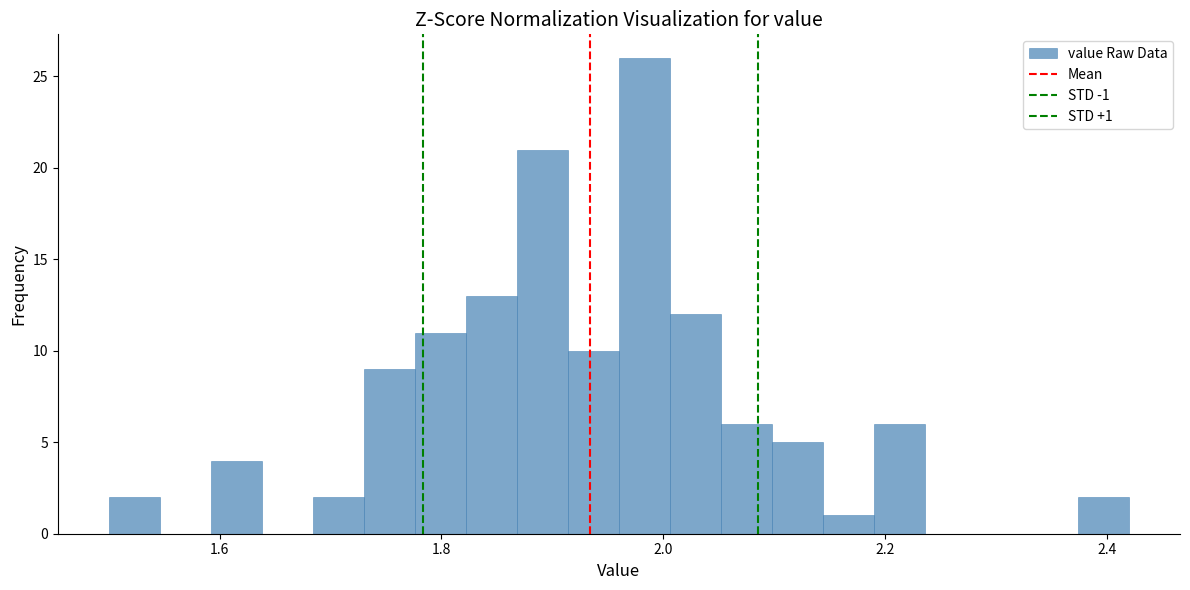

Read against the x-axis, roughly where is the centre of the tallest bar?

1.98